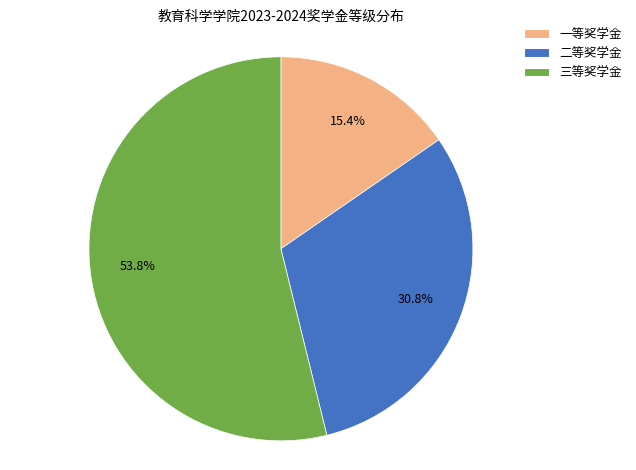

Does any single category account for the majority?

Yes